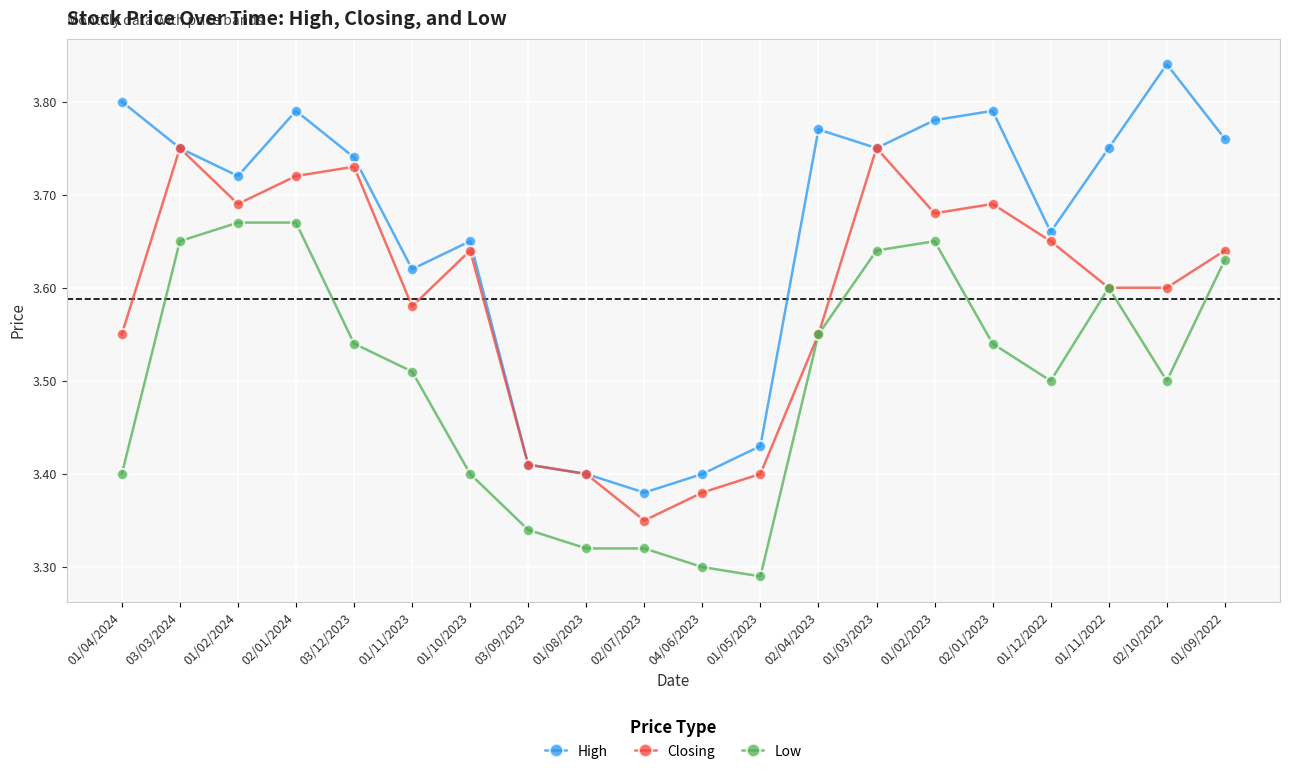

What is the label of the 14th point from the right?

01/10/2023